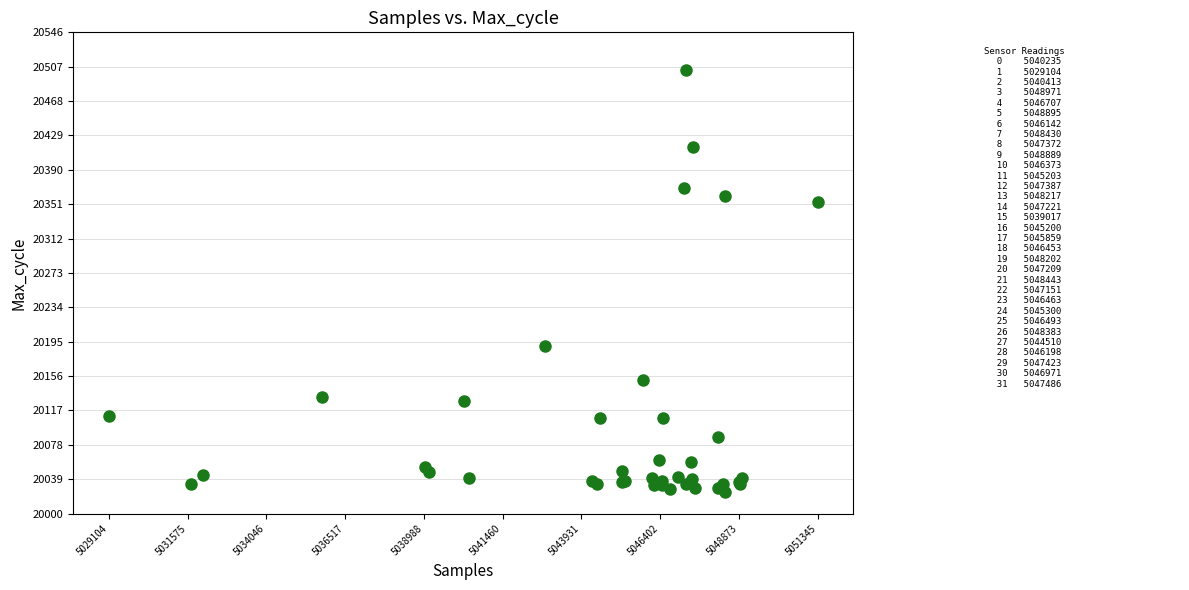

What Y value in the scatter plot is closest to 20263?

20190